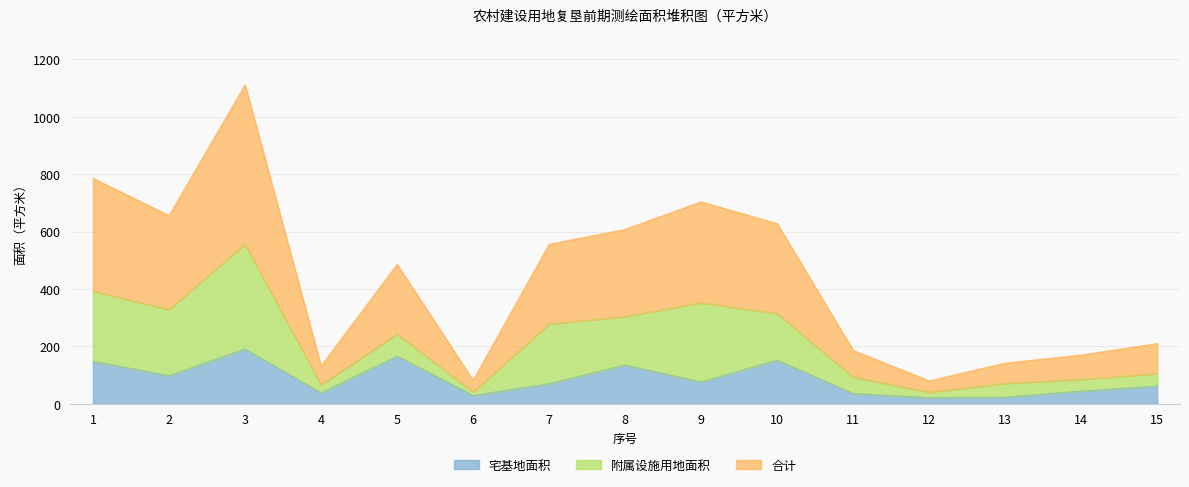

What is the difference between the maximum and minimum values in the 合计 series?

516